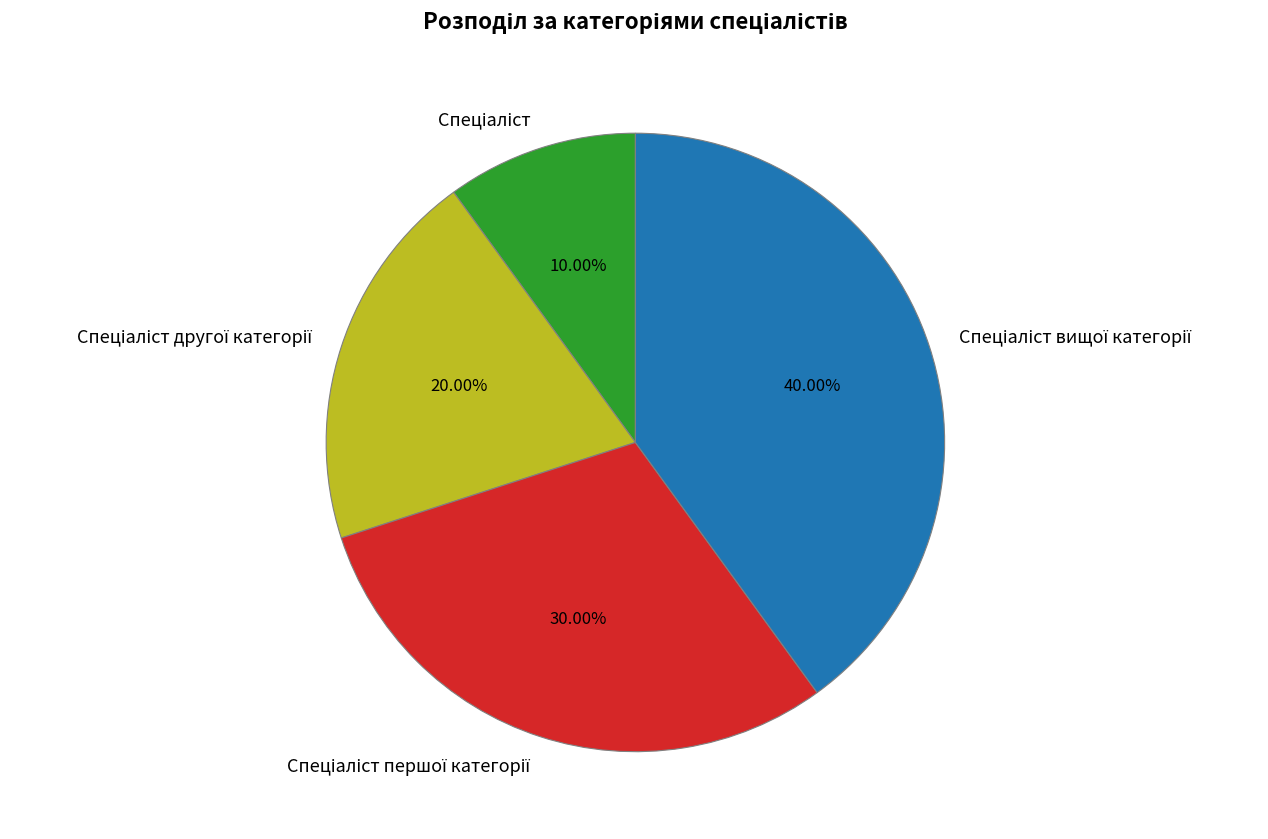

Is there a majority slice in this chart?

No